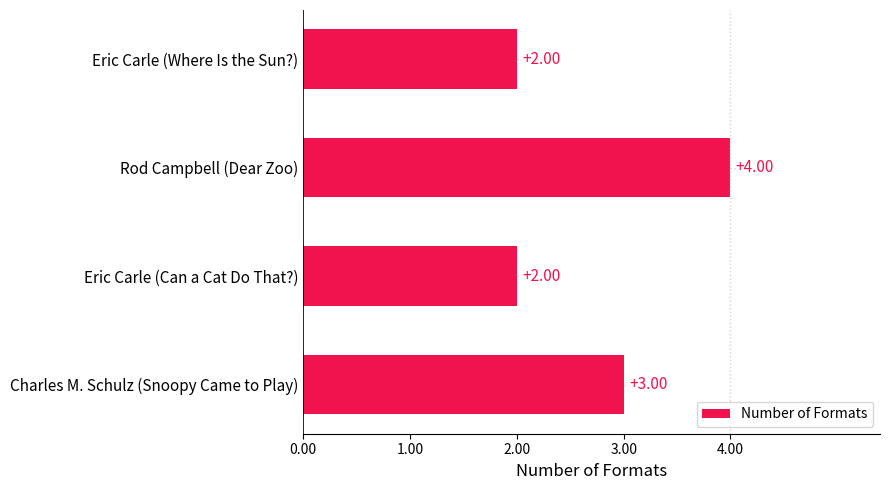

What is the change in value from Eric Carle (Can a Cat Do That?) to Charles M. Schulz (Snoopy Came to Play)?

+1